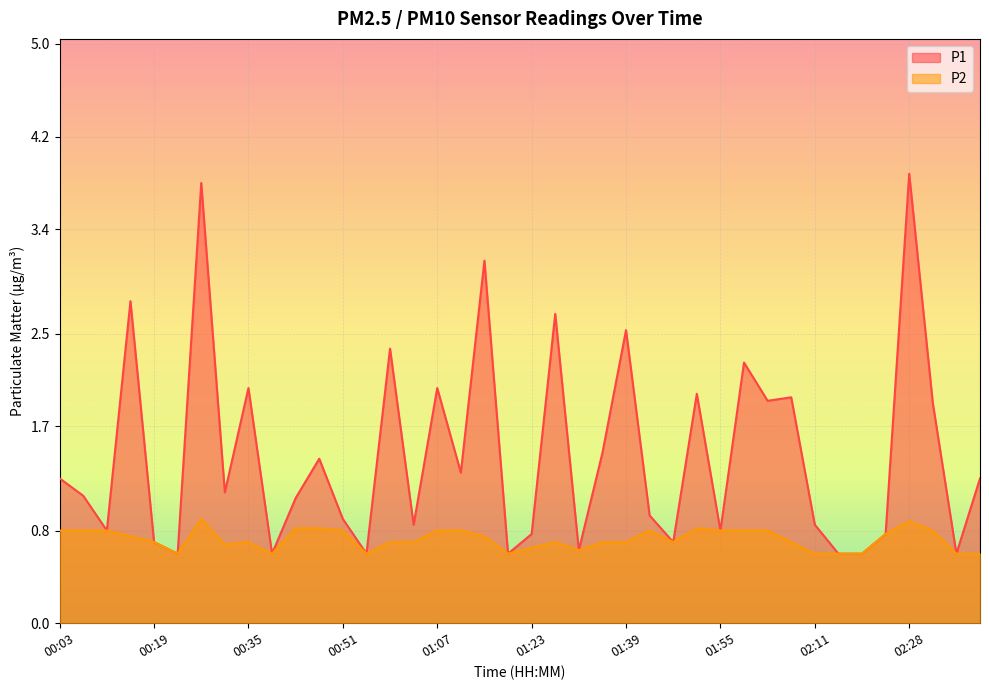

Count the P2 values in the range 0 to 1.

40